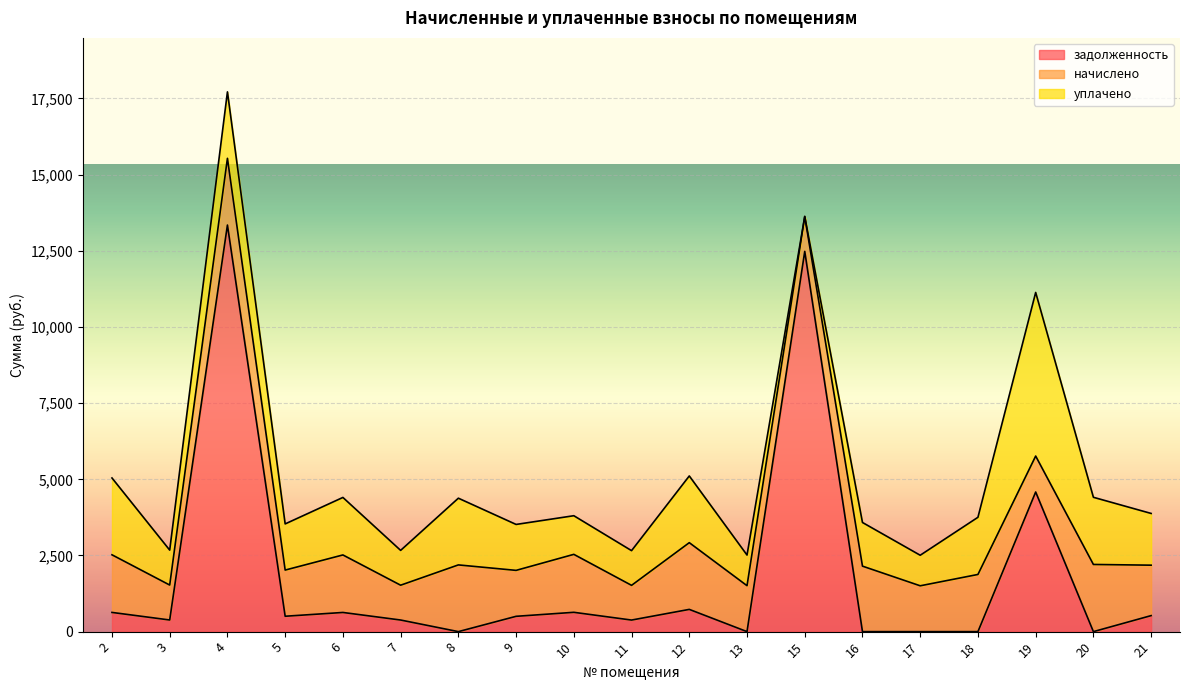

How many data points in уплачено are above 1515?

10